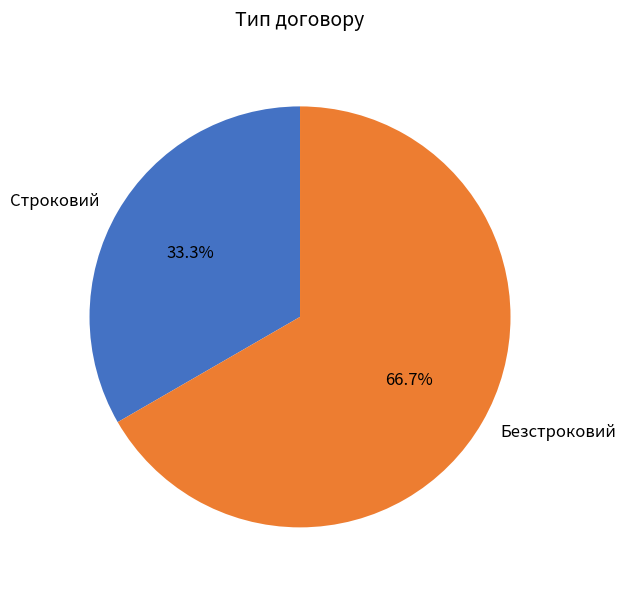

Is there a majority slice in this chart?

Yes